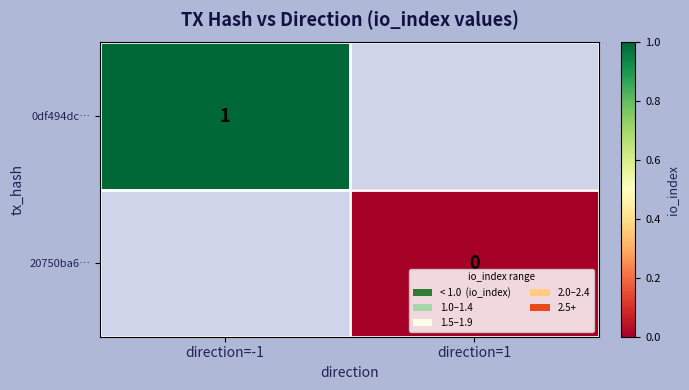

At how many categories does at least one series exceed 0?

1